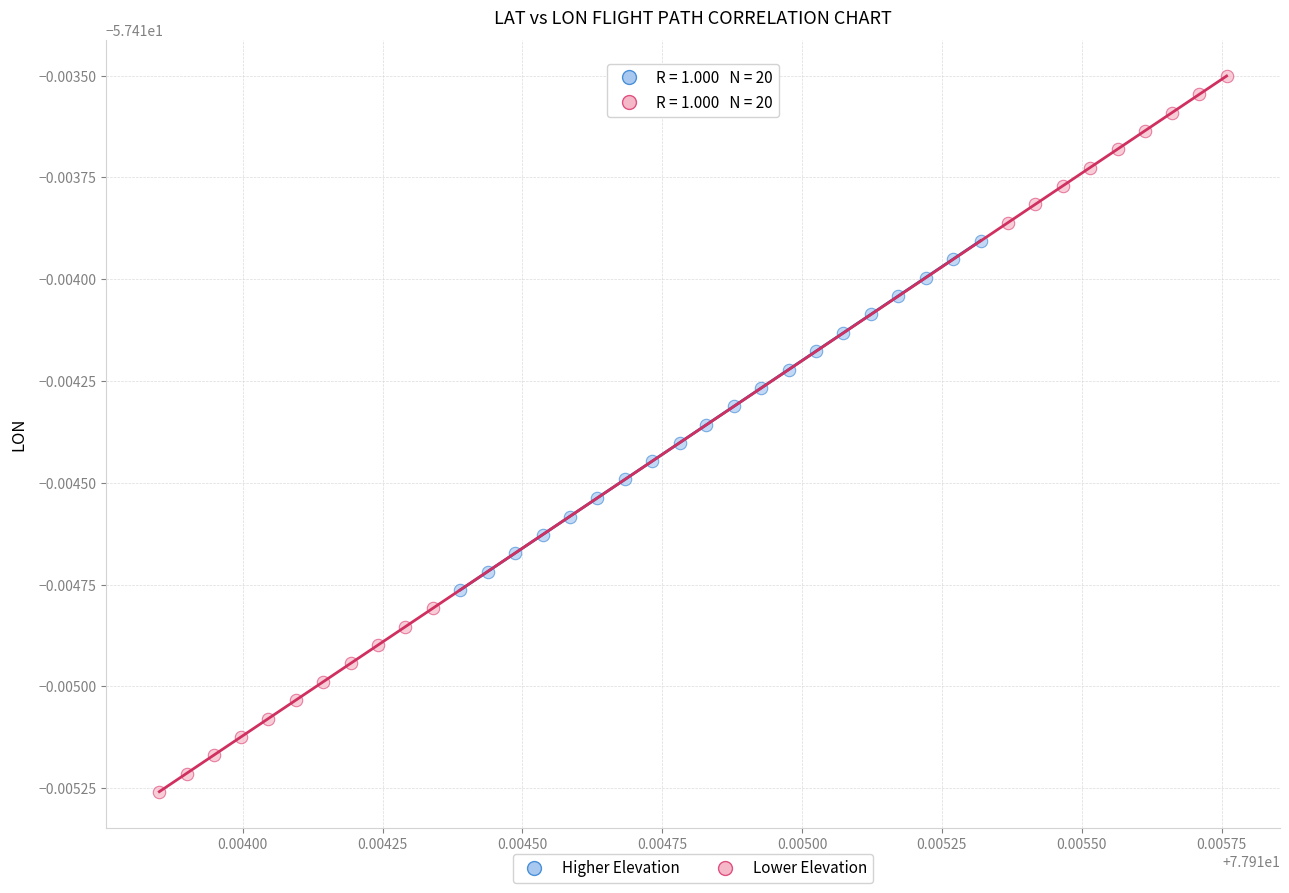

What are all the series names shown in the legend?

Higher Elevation, Lower Elevation